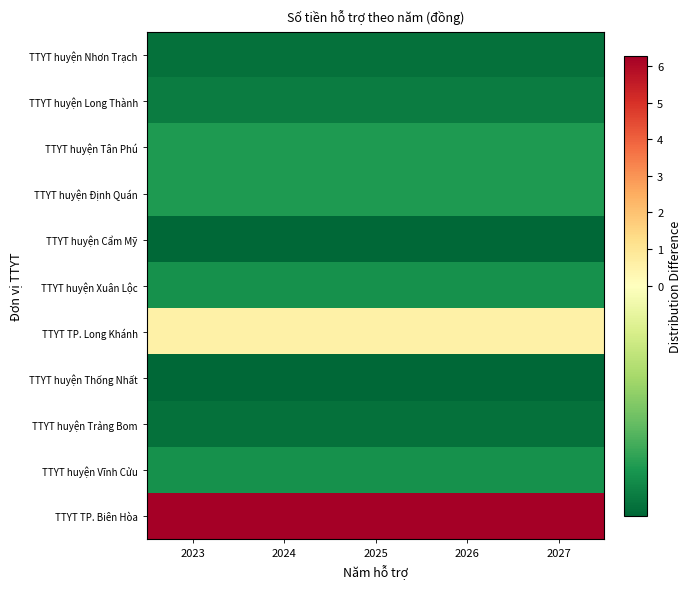

At which category does the chart reach its peak across all series?

2023